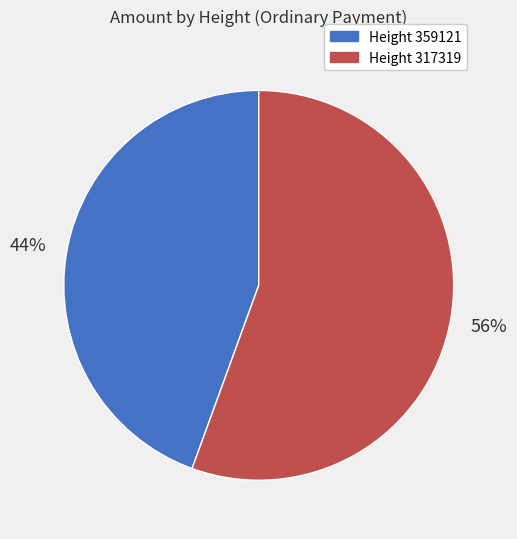

How many slices are in this pie chart?

2